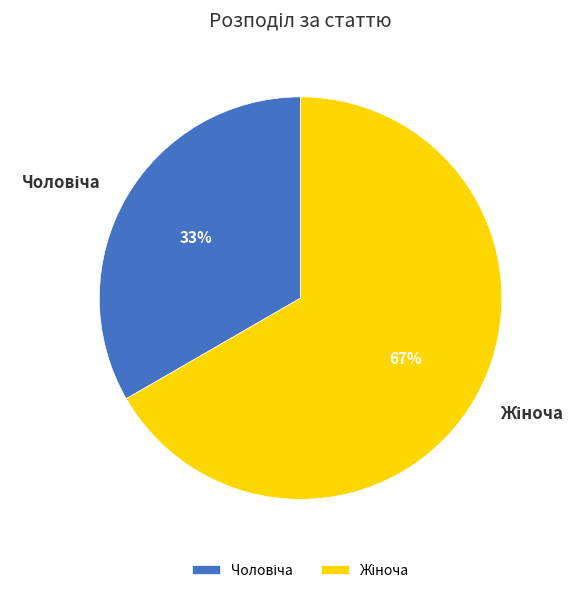

To the nearest percent, what is the average slice percentage?

50%